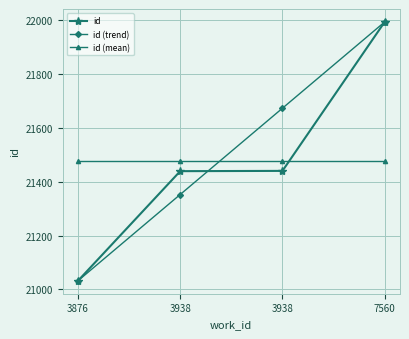

Which series has the largest total across all categories?

id (trend)